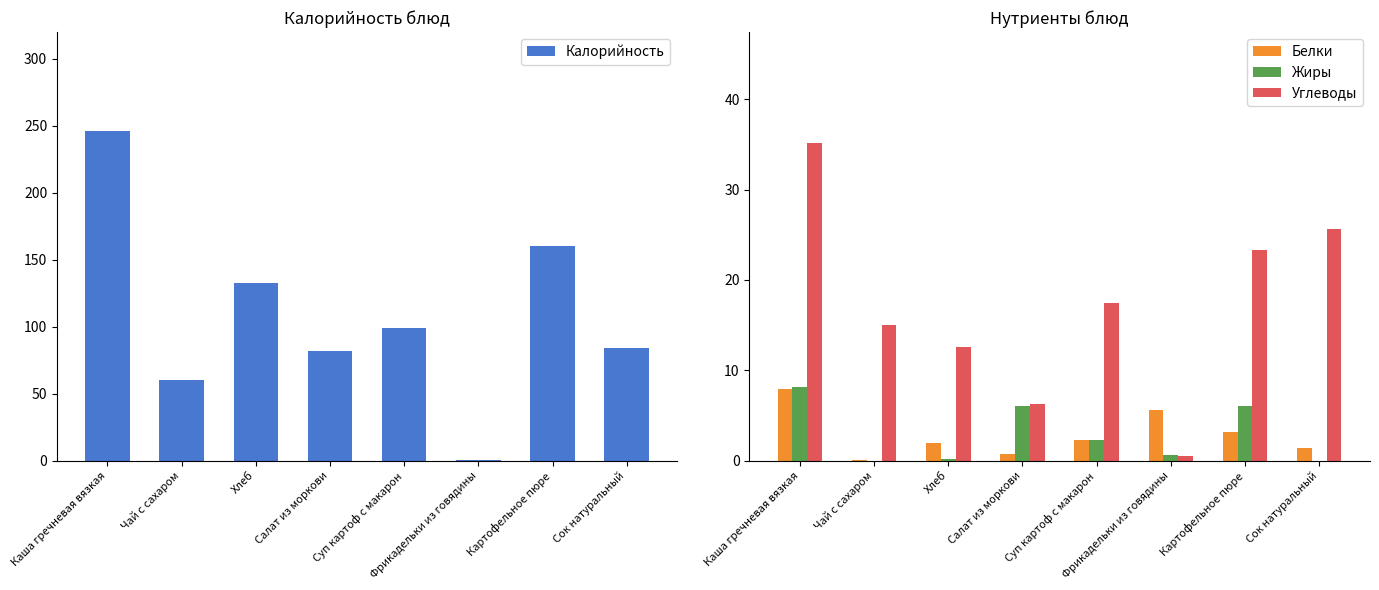

The value of Углеводы at Сок натуральный is 25.6. True or false?

True